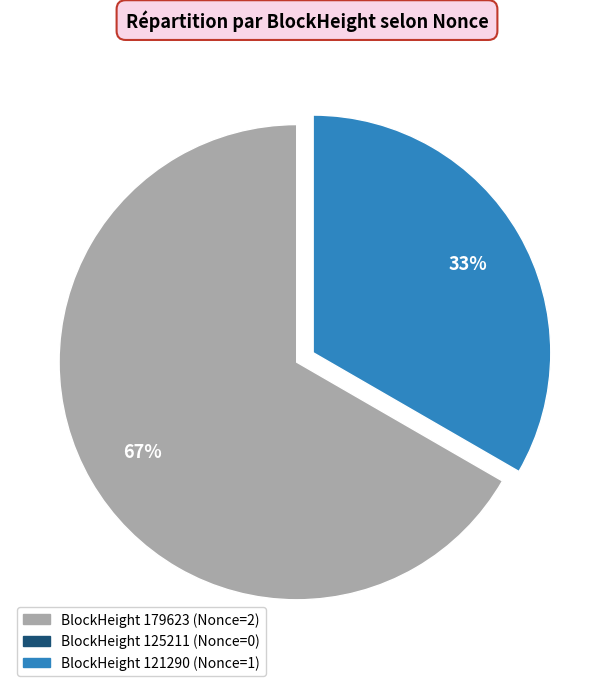

Is there a majority slice in this chart?

Yes